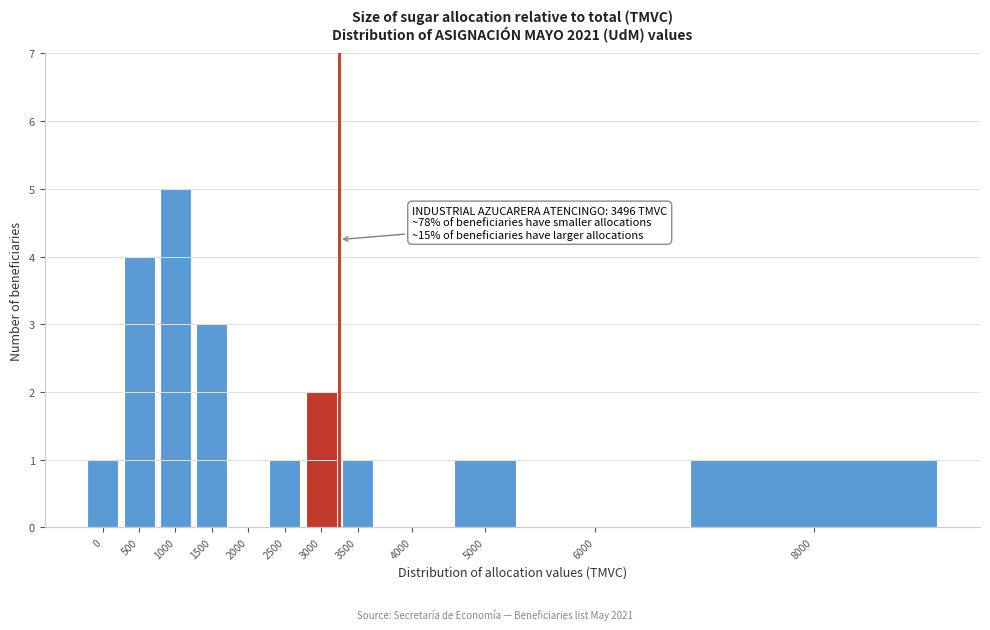

Reading left to right, extract all data points from this chart.

0=1	500=4	1000=5	1500=3	2000=0	2500=1	3000=2	3500=1	4000=0	5000=1	6000=0	8000=1